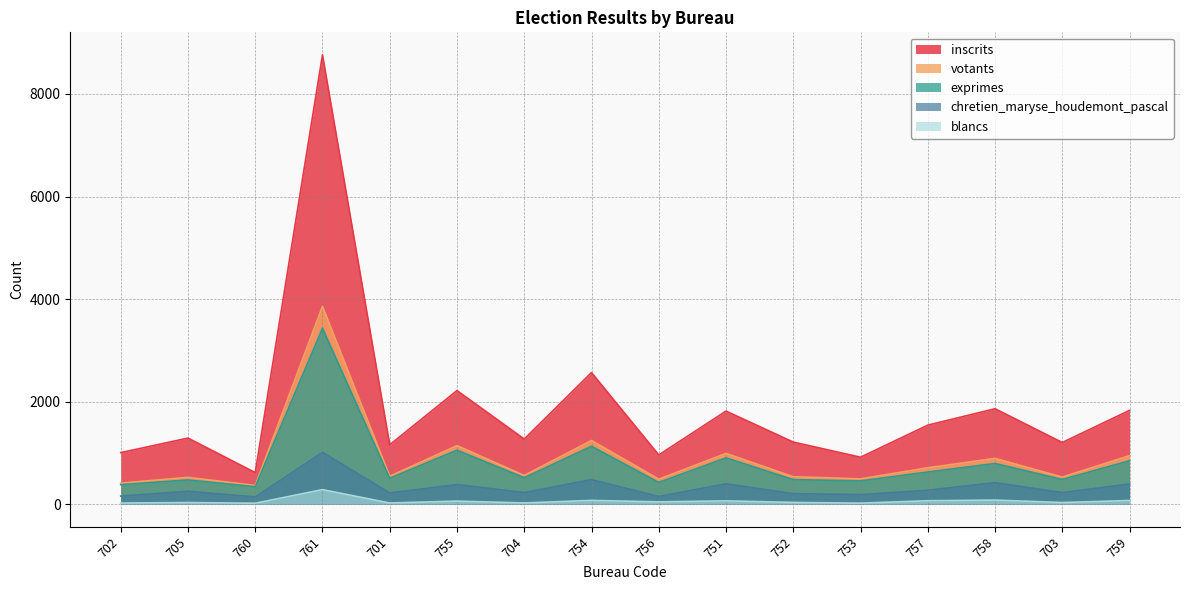

What is the label of the 4th point from the left?

761